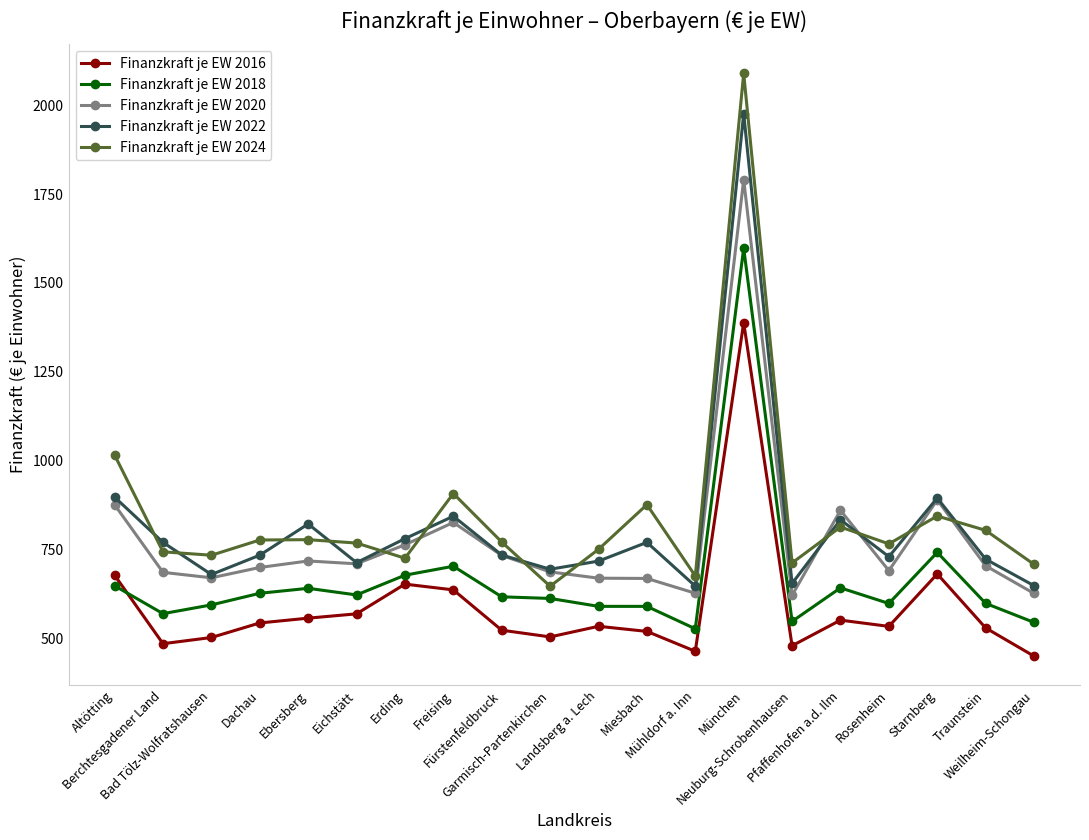

How many intersections are there between Finanzkraft je EW 2016 and Finanzkraft je EW 2018?

1